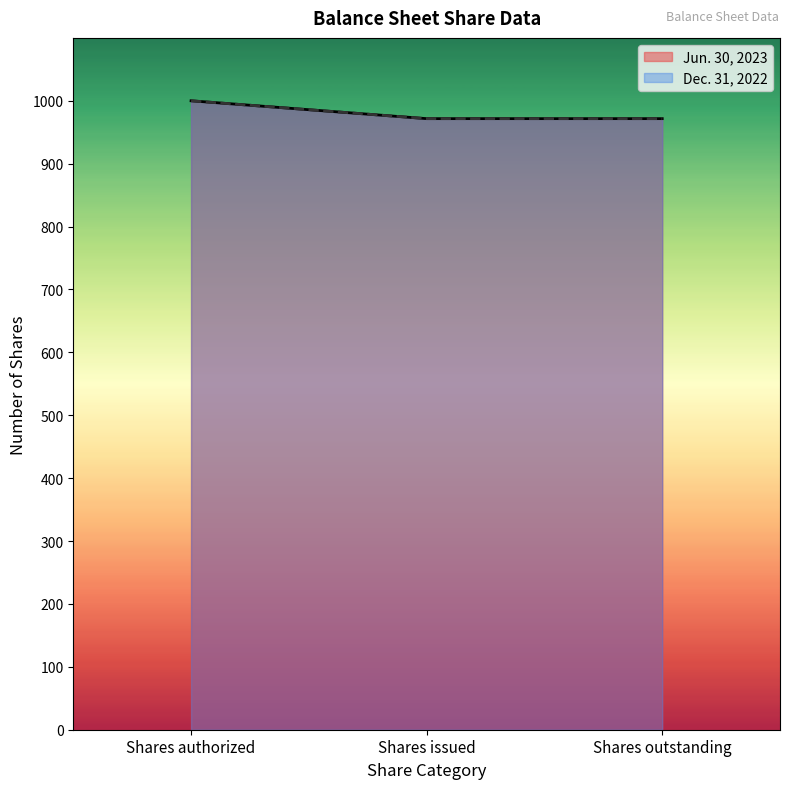

Which series changed the most between Shares issued and Shares outstanding?

Jun. 30, 2023